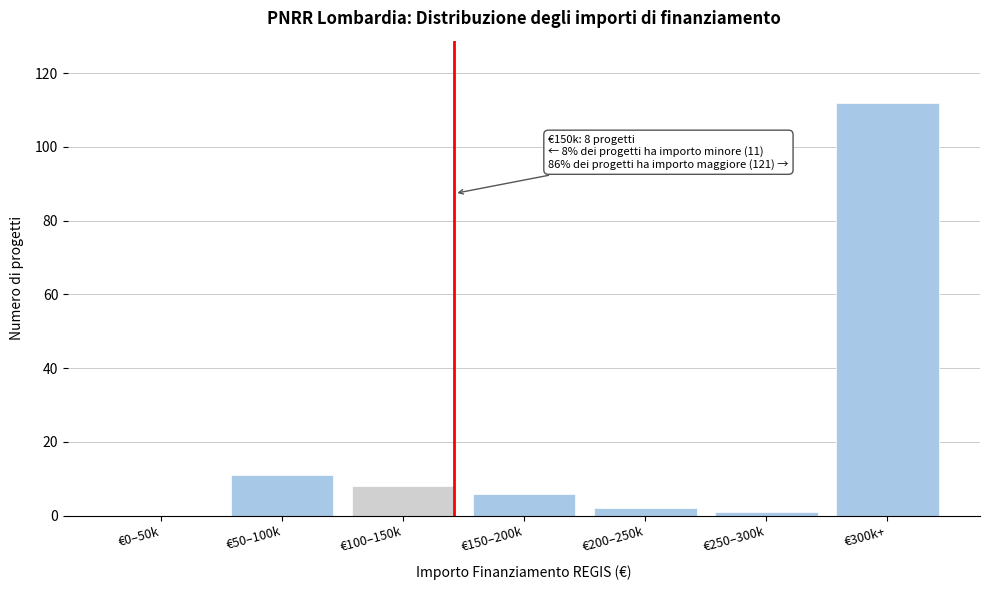

Reading right to left, transcribe all the data shown in this chart.

€300k+=112	€250–300k=1	€200–250k=2	€150–200k=6	€100–150k=8	€50–100k=11	€0–50k=0